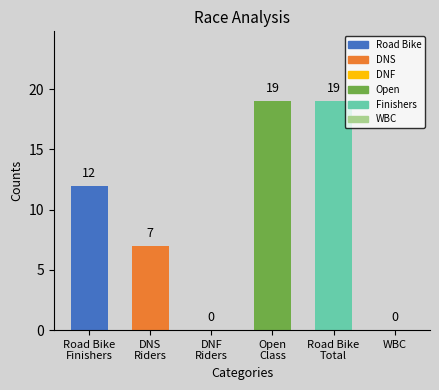

What is the sum of all values?

57